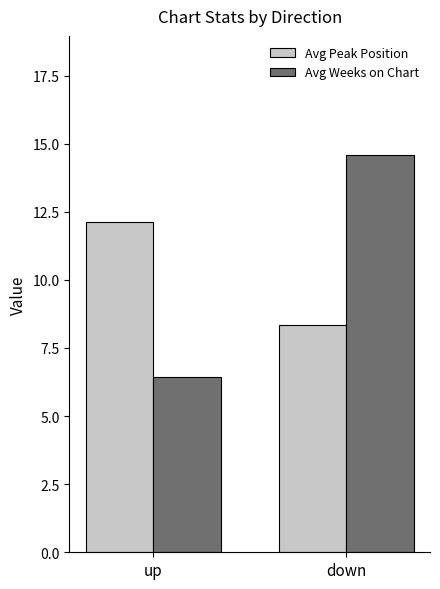

Where is Avg Weeks on Chart nearest to the value 10?

up